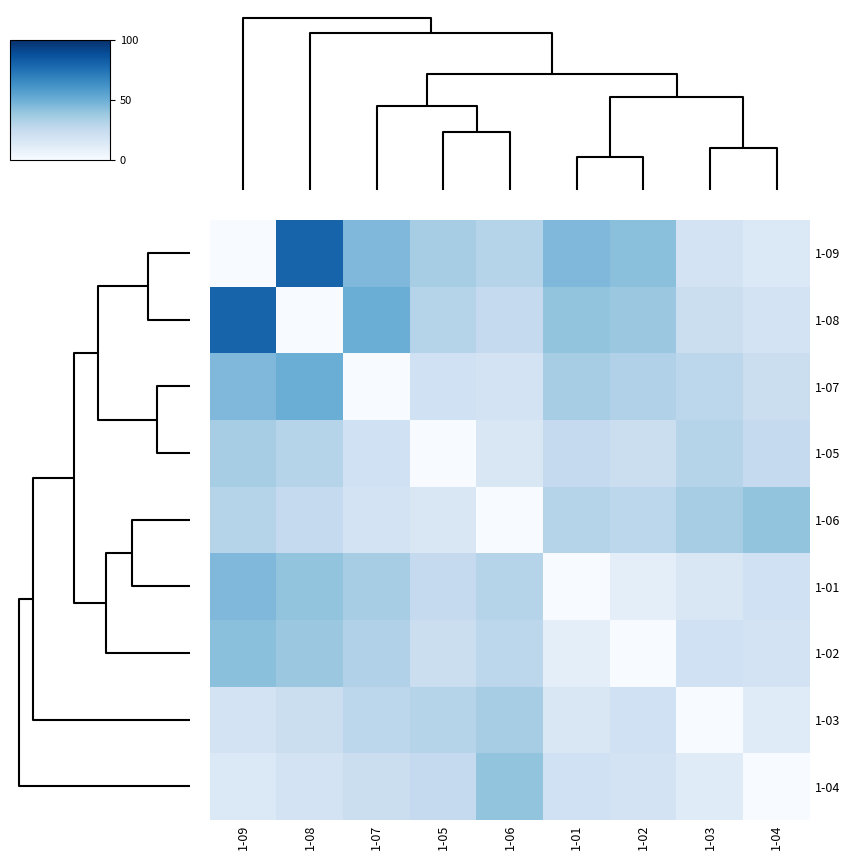

Reading right to left, list all the values displayed in this chart.

1-09: 1-04=14	1-03=18	1-02=42	1-01=45	1-06=30	1-05=35	1-07=45	1-08=80	1-09=0
1-08: 1-04=18	1-03=22	1-02=38	1-01=40	1-06=25	1-05=30	1-07=50	1-08=0	1-09=80
1-07: 1-04=22	1-03=28	1-02=32	1-01=35	1-06=18	1-05=20	1-07=0	1-08=50	1-09=45
1-05: 1-04=25	1-03=30	1-02=22	1-01=25	1-06=15	1-05=0	1-07=20	1-08=30	1-09=35
1-06: 1-04=40	1-03=35	1-02=28	1-01=30	1-06=0	1-05=15	1-07=18	1-08=25	1-09=30
1-01: 1-04=20	1-03=15	1-02=10	1-01=0	1-06=30	1-05=25	1-07=35	1-08=40	1-09=45
1-02: 1-04=18	1-03=20	1-02=0	1-01=10	1-06=28	1-05=22	1-07=32	1-08=38	1-09=42
1-03: 1-04=12	1-03=0	1-02=20	1-01=15	1-06=35	1-05=30	1-07=28	1-08=22	1-09=18
1-04: 1-04=0	1-03=12	1-02=18	1-01=20	1-06=40	1-05=25	1-07=22	1-08=18	1-09=14